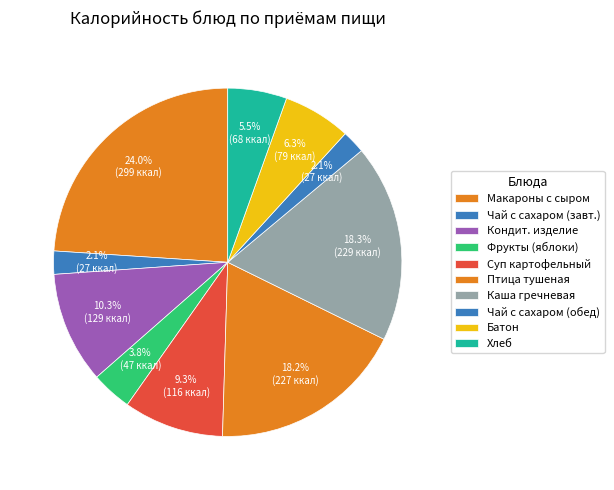

To the nearest percent, what is the difference between the largest and smallest slice percentages?

22%